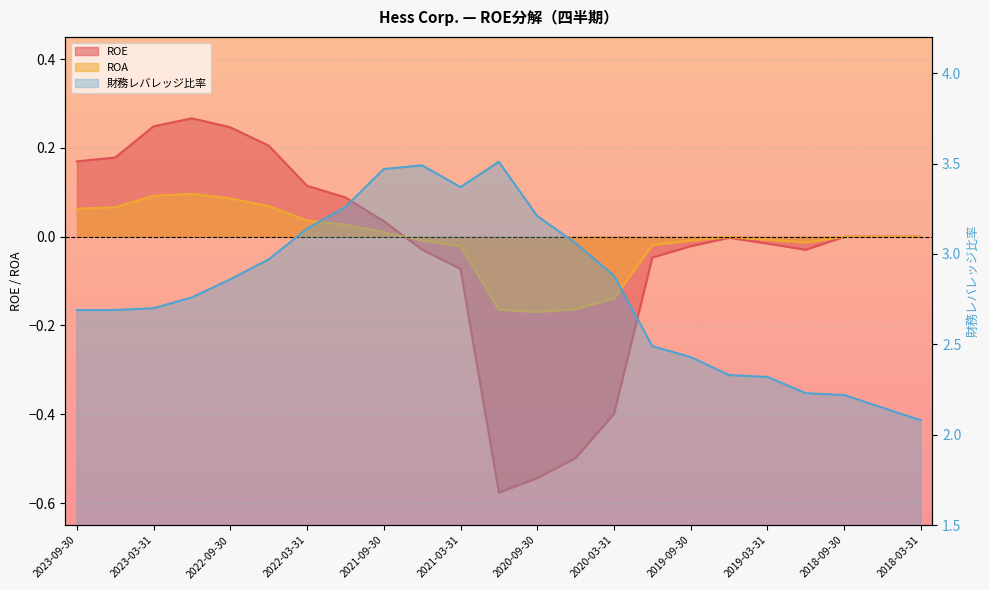

How many lines are shown in the chart?

3